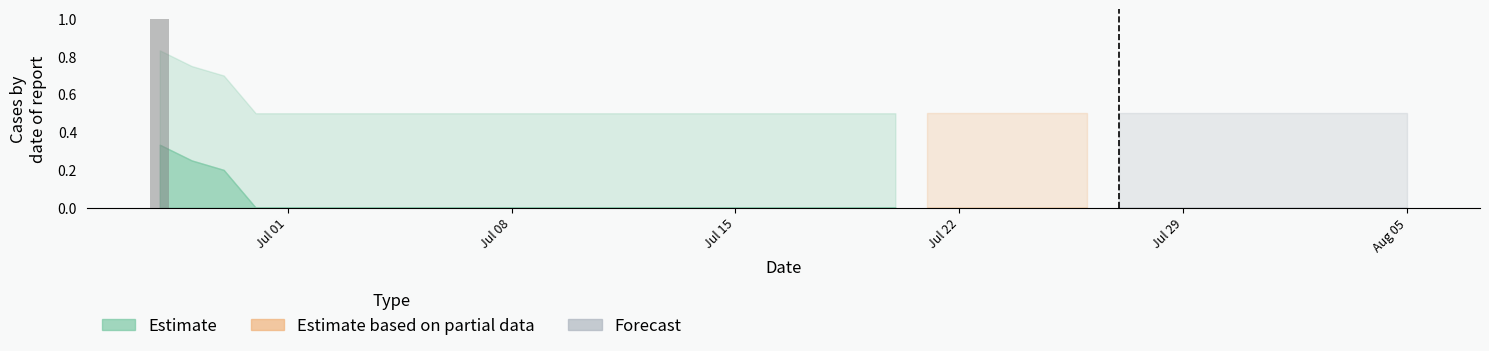

The value at Aug 05 is 0. True or false?

True